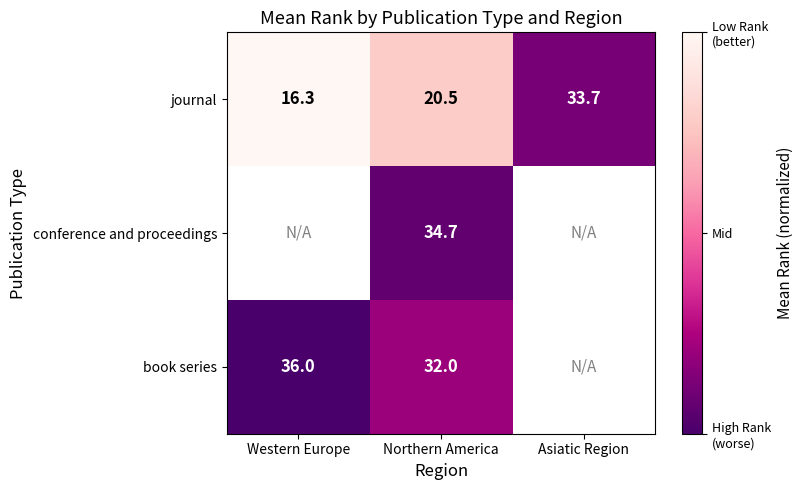

The value of journal at Asiatic Region is 33.7. True or false?

True